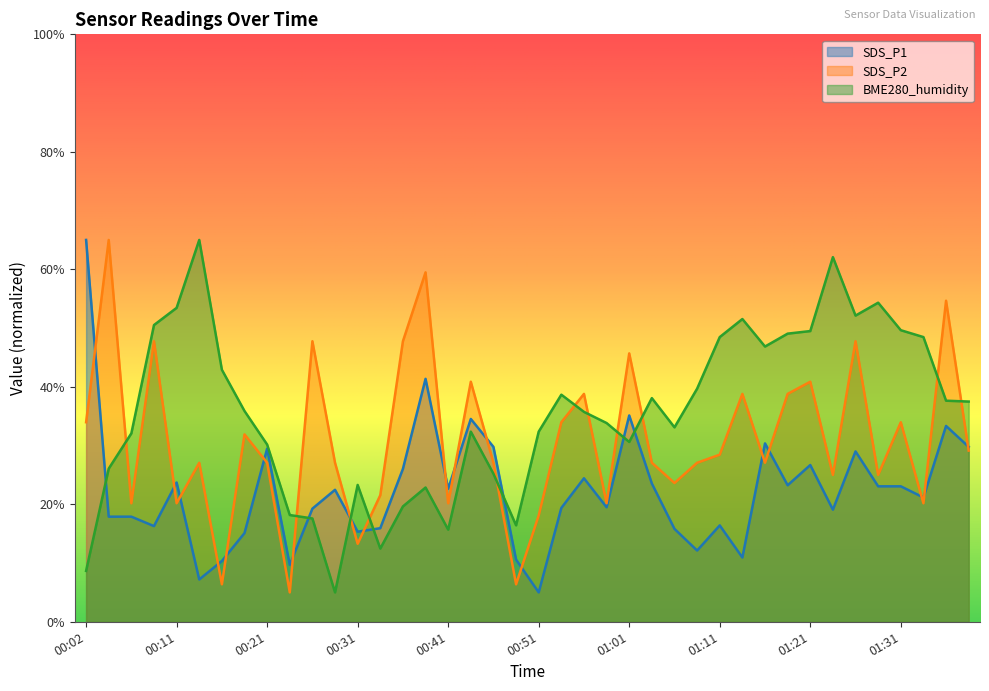

List the labels in order of SDS_P2 value, smallest first.

00:24, 00:16, 00:49, 00:31, 00:51, 00:06, 00:11, 00:41, 00:58, 01:33, 00:34, 01:06, 01:23, 01:28, 00:14, 00:21, 00:29, 00:46, 01:03, 01:08, 01:16, 01:11, 01:38, 00:19, 00:02, 00:53, 01:31, 00:56, 01:13, 01:18, 00:44, 01:21, 01:01, 00:09, 00:26, 00:36, 01:26, 01:36, 00:39, 00:04